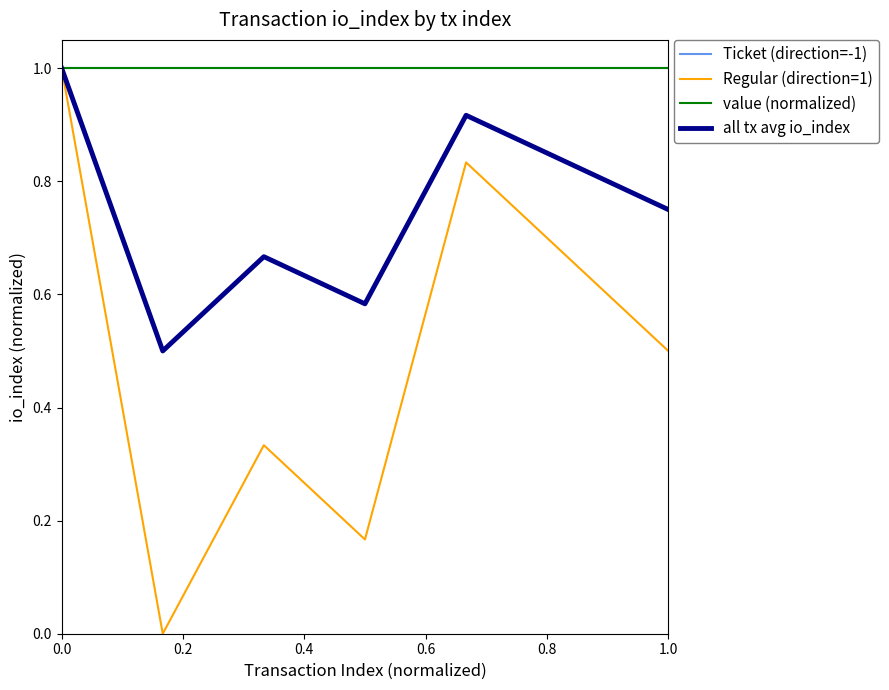

Does the chart have visible grid lines?

No